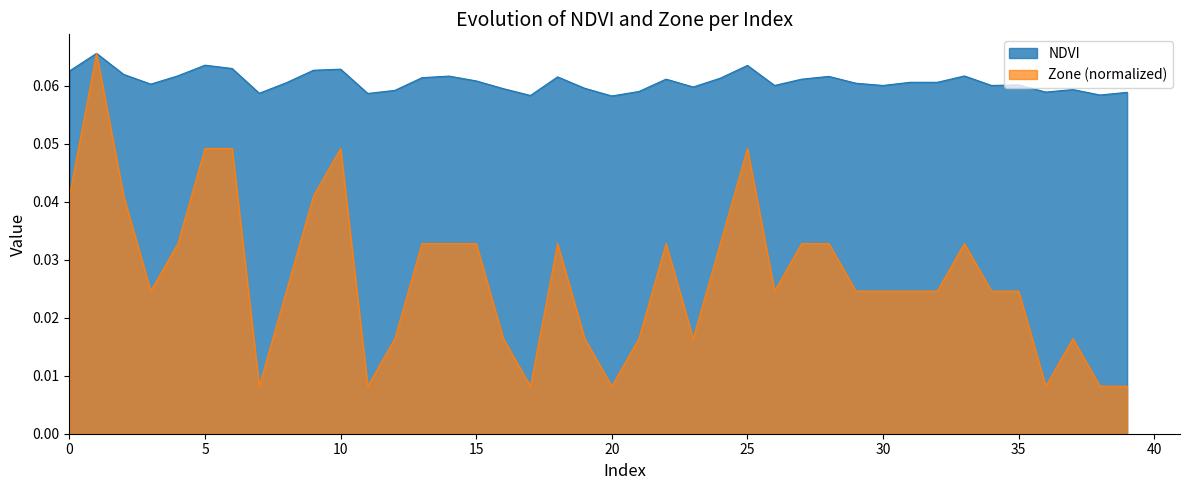

True or false: NDVI has a value of 0.1 at 32.

False